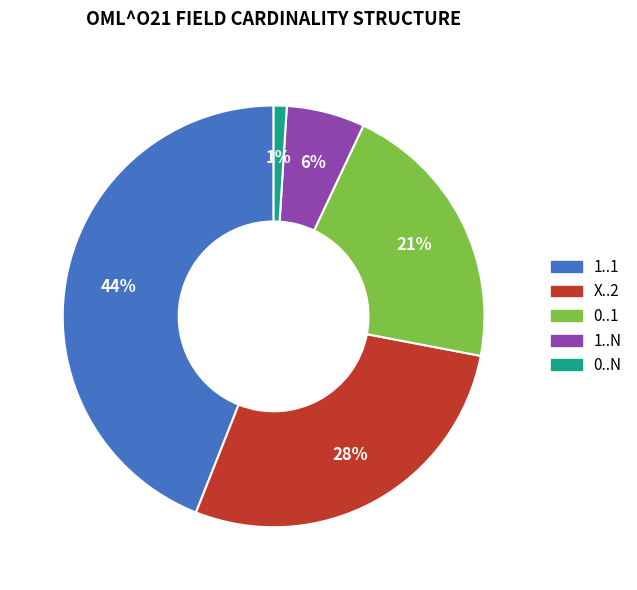

Which has a higher value, 0..1 or 0..N?

0..1